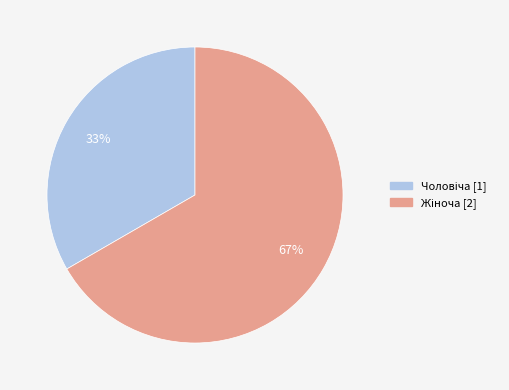

Does any single category account for the majority?

Yes